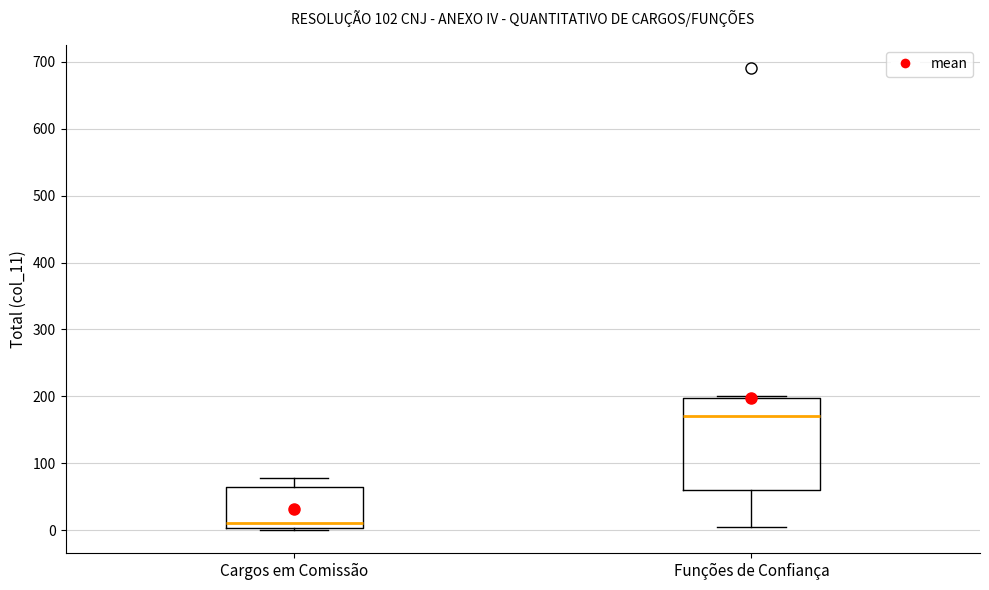

Reading left to right, transcribe this box plot: for each box, give where its median line is, the range the box spans, and where its two whiskers end, as read against the y-axis. The values are not printed on the chart, so give them approximately, as read against the axis.

Cargos em Comissão: median 10, box 0 to 60, whiskers 0 to 80
Funções de Confiança: median 170, box 60 to 200, whiskers 10 to 200